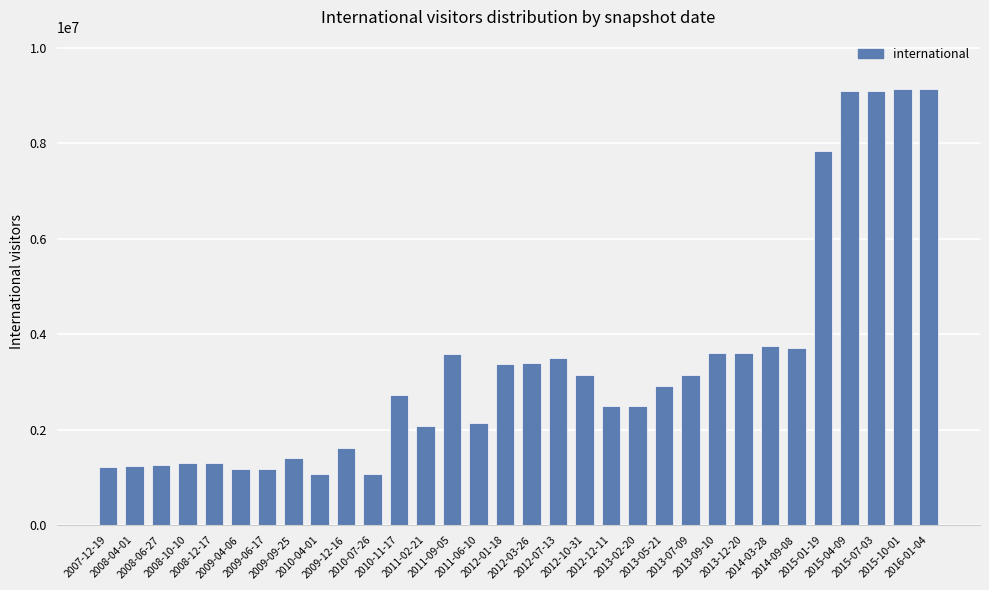

What is the maximum value shown in the chart?

9128239